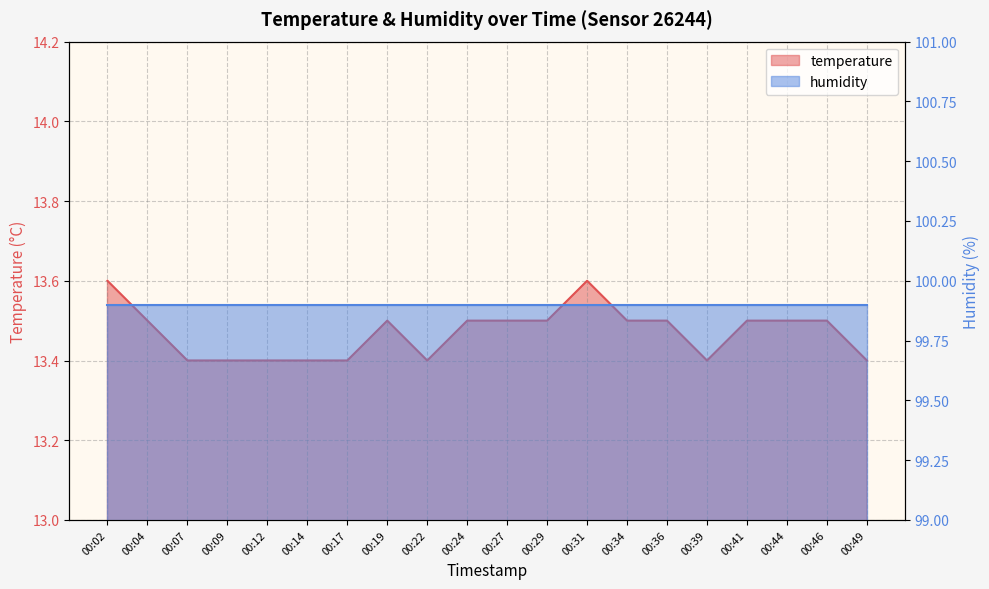

True or false: there are more than 0 points higher than both neighbors.

True